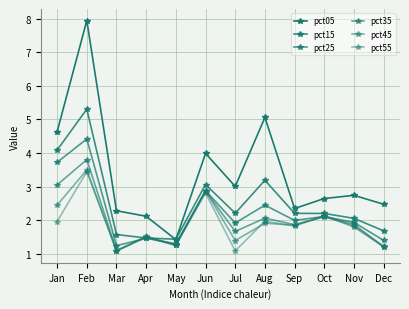

How many categories are shown in the chart?

12